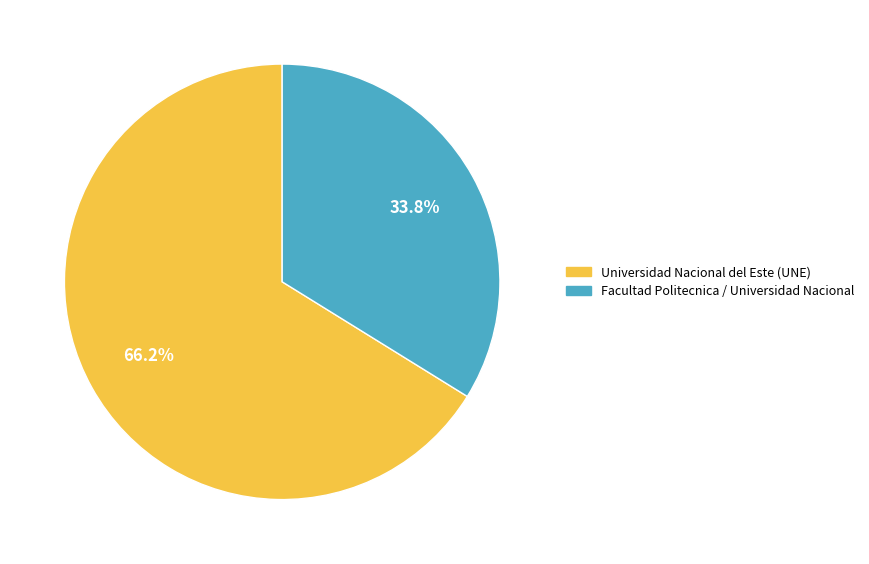

How much of the chart is everything except Facultad Politecnica / Universidad Nacional?

66.2%